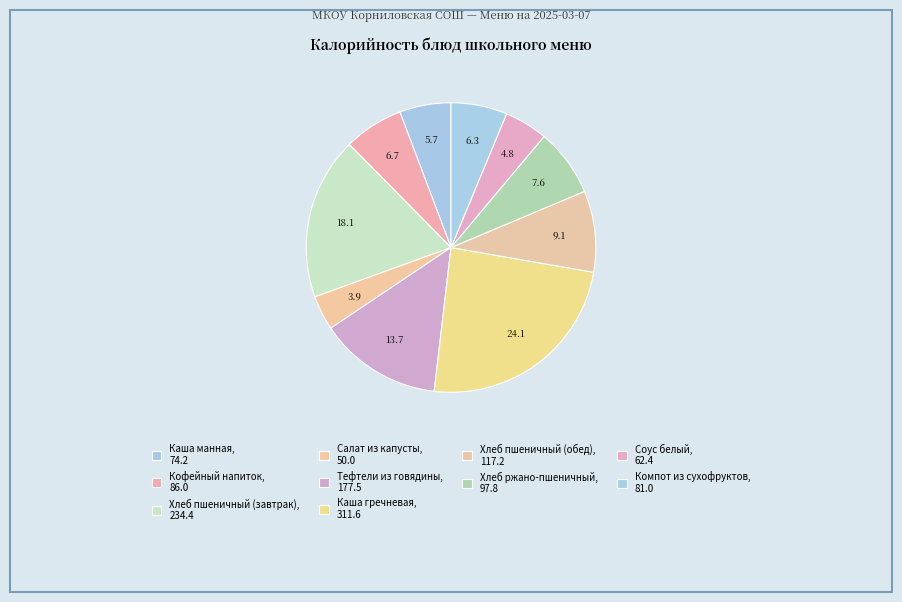

What percentage is the Каша гречневая slice, to the nearest percent?

24%